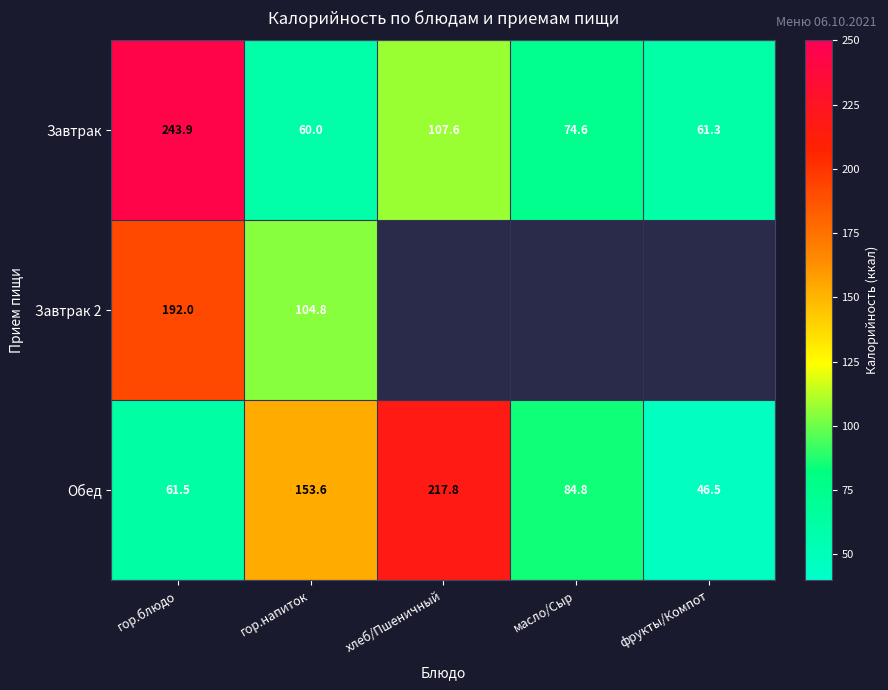

Between хлеб/Пшеничный and масло/Сыр, which is larger?

хлеб/Пшеничный